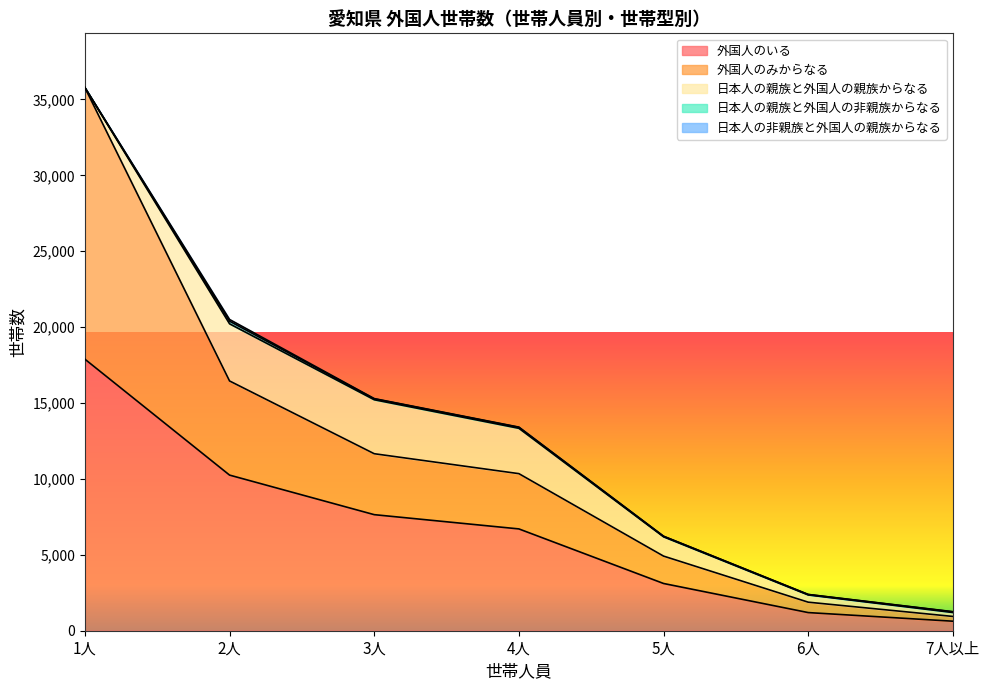

Where is the first local maximum for 日本人の非親族と外国人の親族からなる?

2人